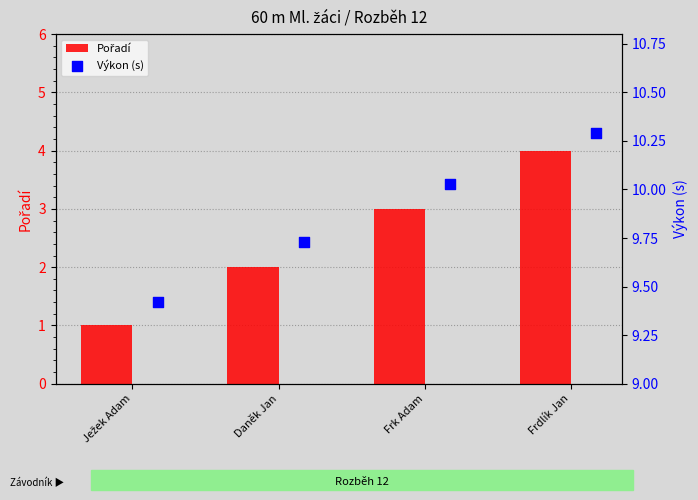

Is the value of Výkon (s) at Frdlík Jan greater than the value of Pořadí at Daněk Jan?

Yes